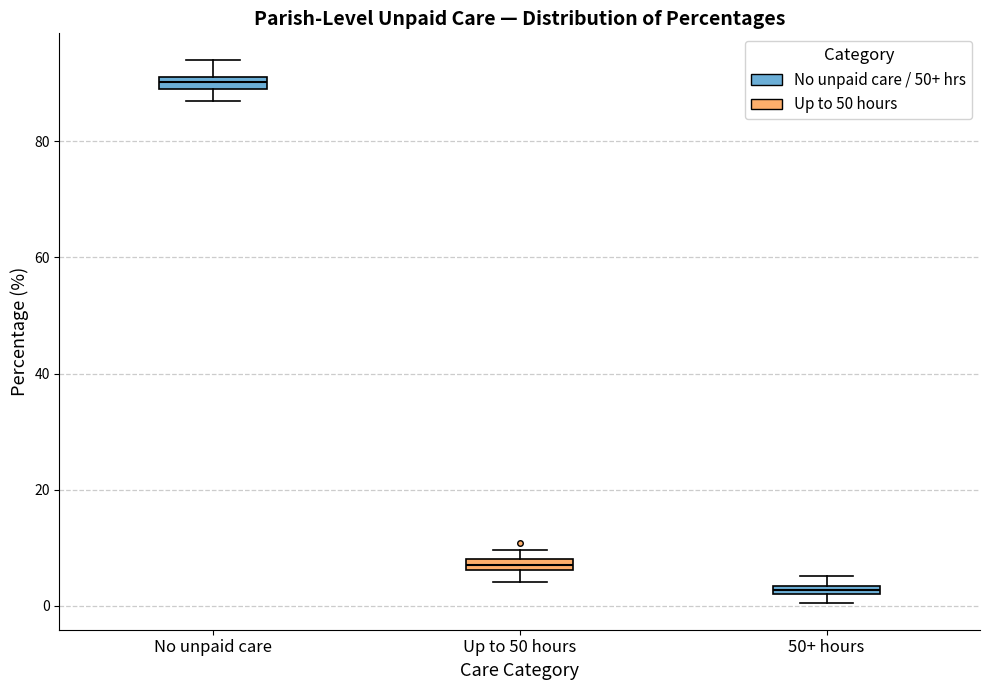

Which box has the lowest median line?

50+ hours